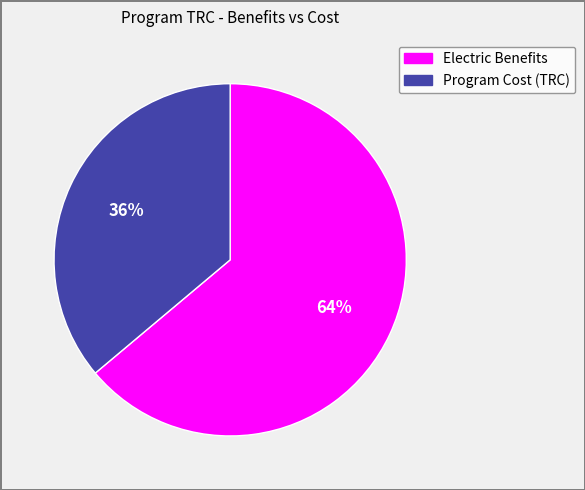

To the nearest percent, what is the difference between the largest and smallest slice percentages?

28%